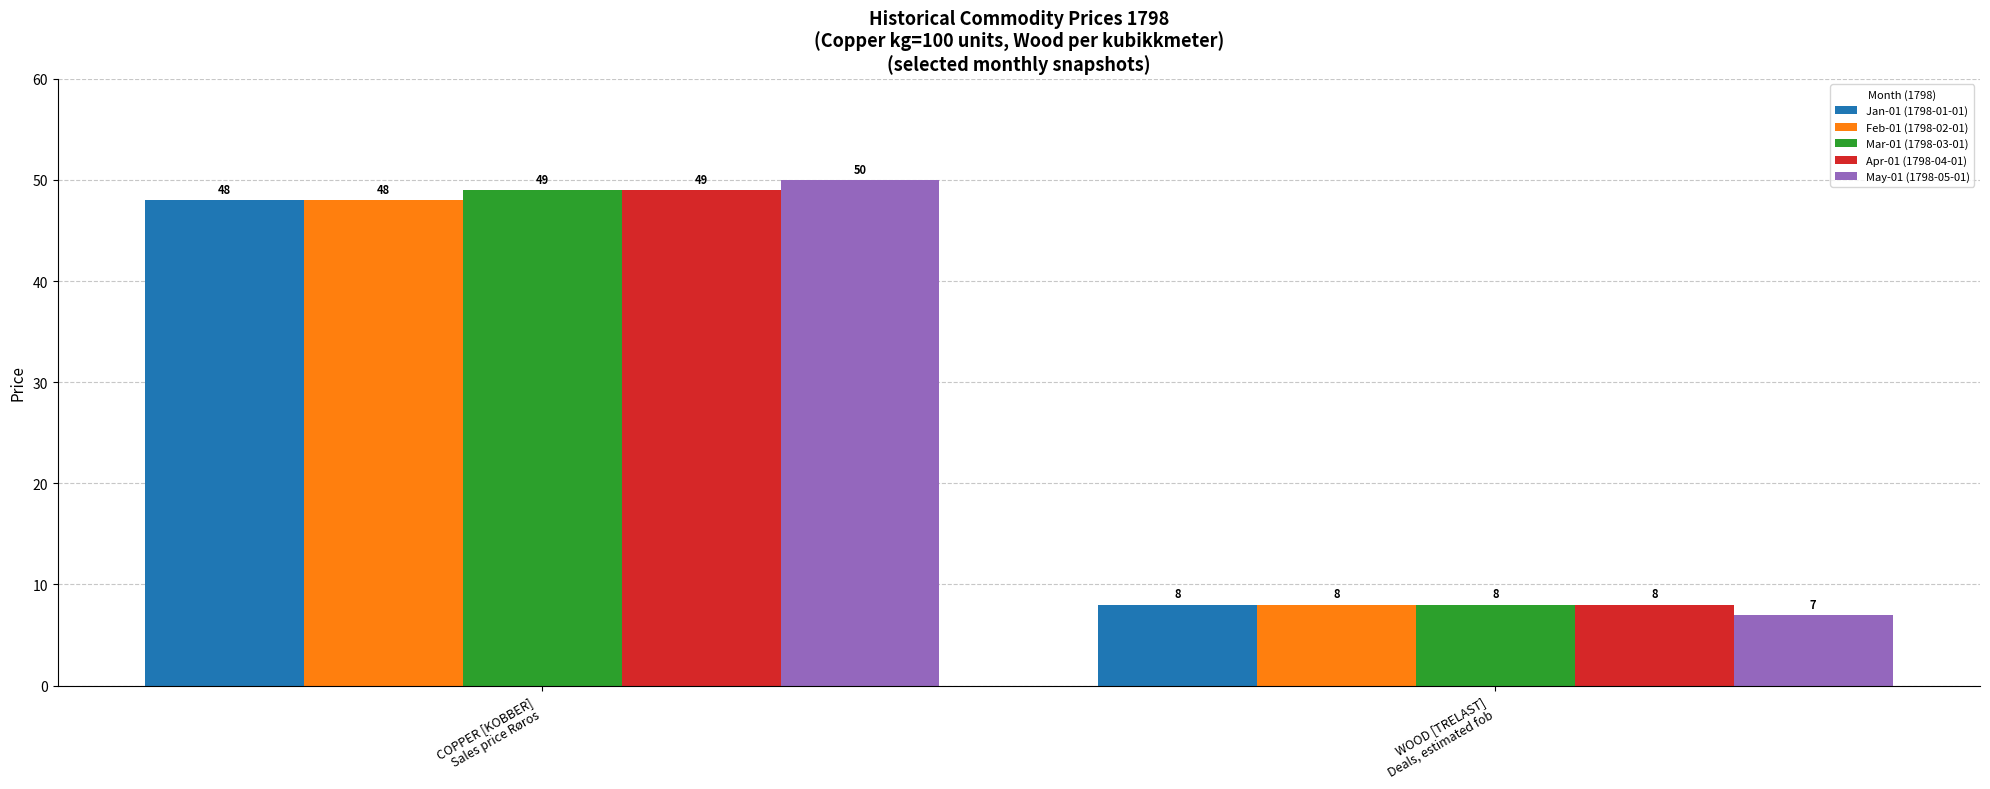

What is the difference between the maximum and minimum values in the Jan-01 (1798-01-01) series?

40